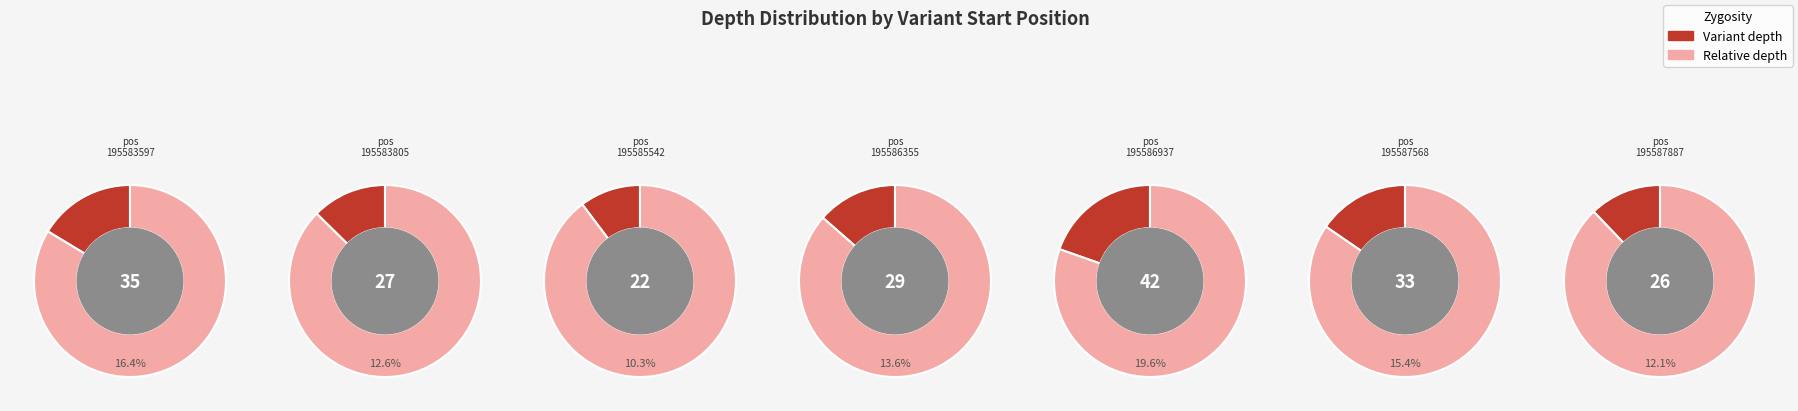

What is the largest slice in the pie chart?

195586937